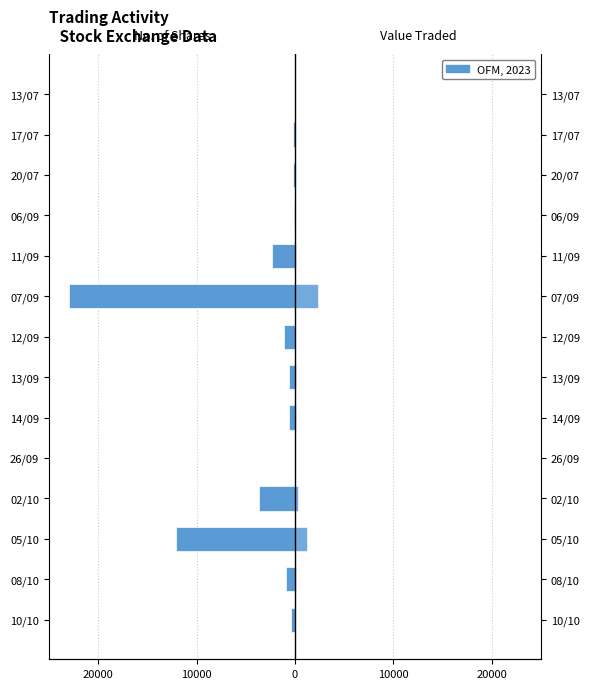

At 12/09, list the series in order from smallest to largest.

No. of Shares, Value Traded